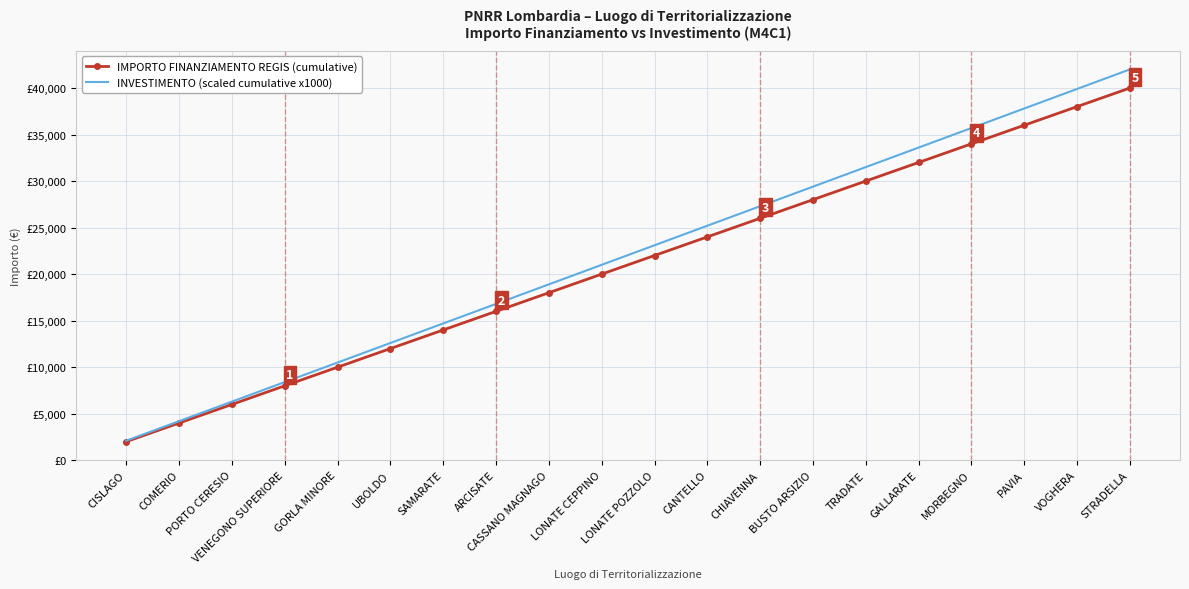

Which series changed the most between ARCISATE and CANTELLO?

INVESTIMENTO (scaled cumulative x1000)